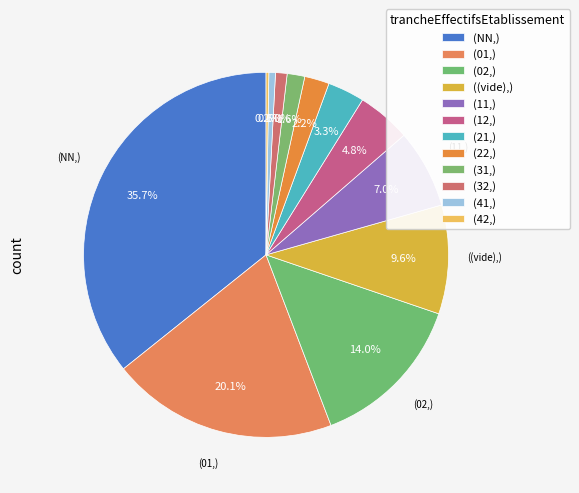

Which category has the smallest portion of the pie?

42